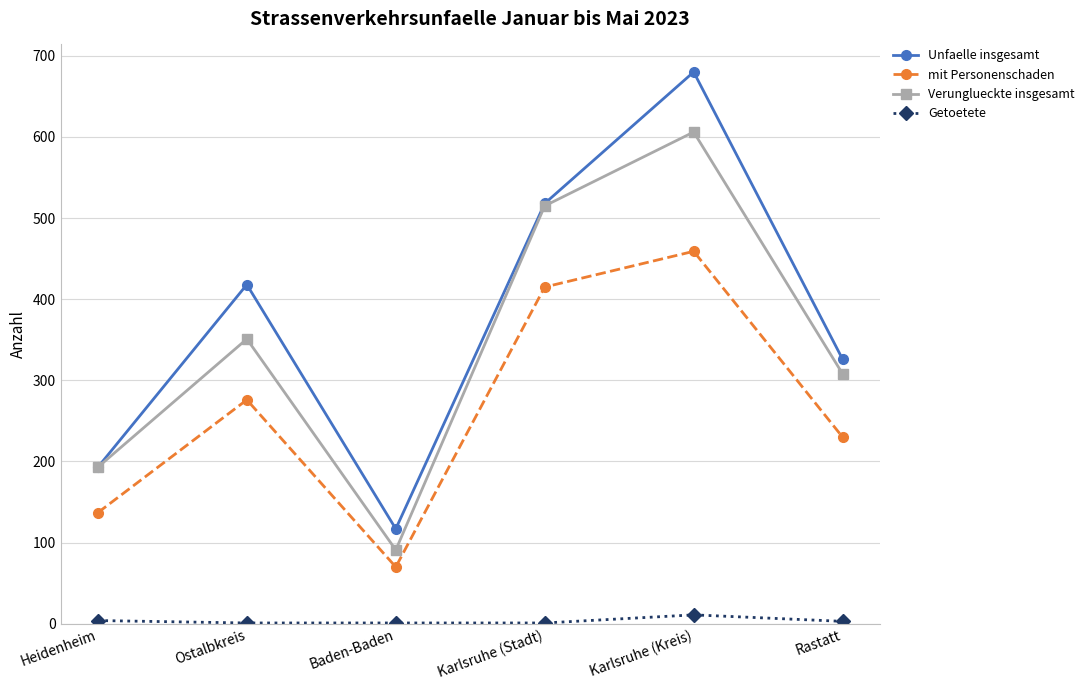

Read the Verunglueckte insgesamt value at Karlsruhe (Kreis), to the nearest 50.

600